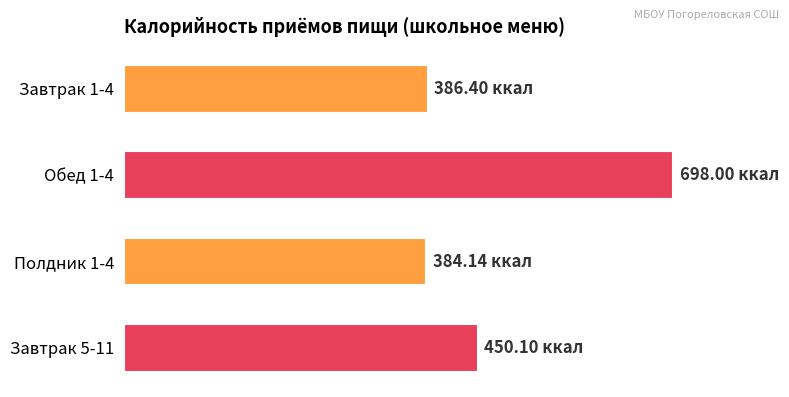

Are the bars horizontal?

Yes